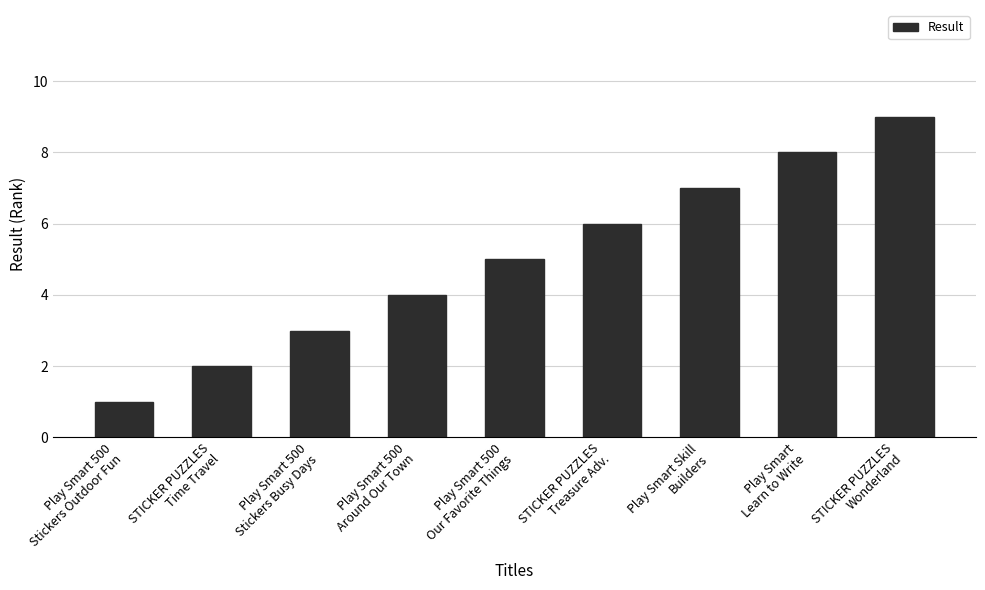

Are the bars grouped side by side (vs. stacked)?

No